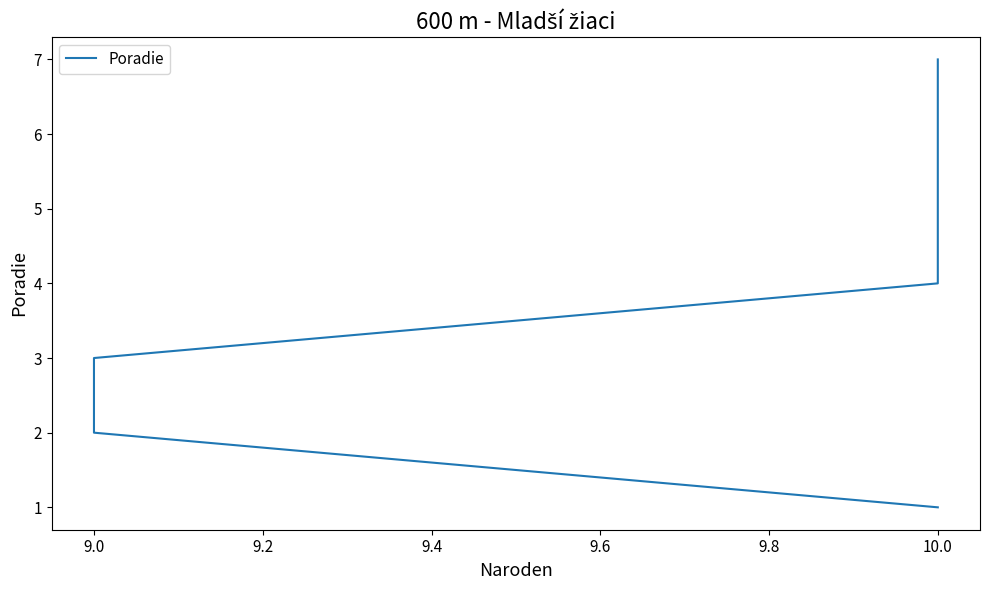

What is the sum of all values?

28